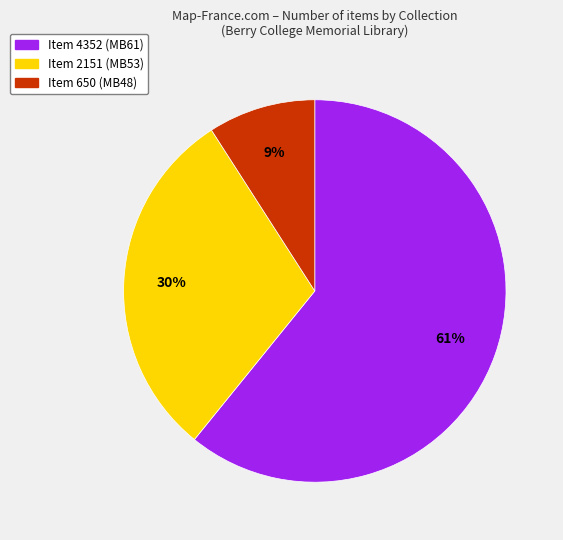

What percentage is the Item 2151 slice, to the nearest percent?

30%